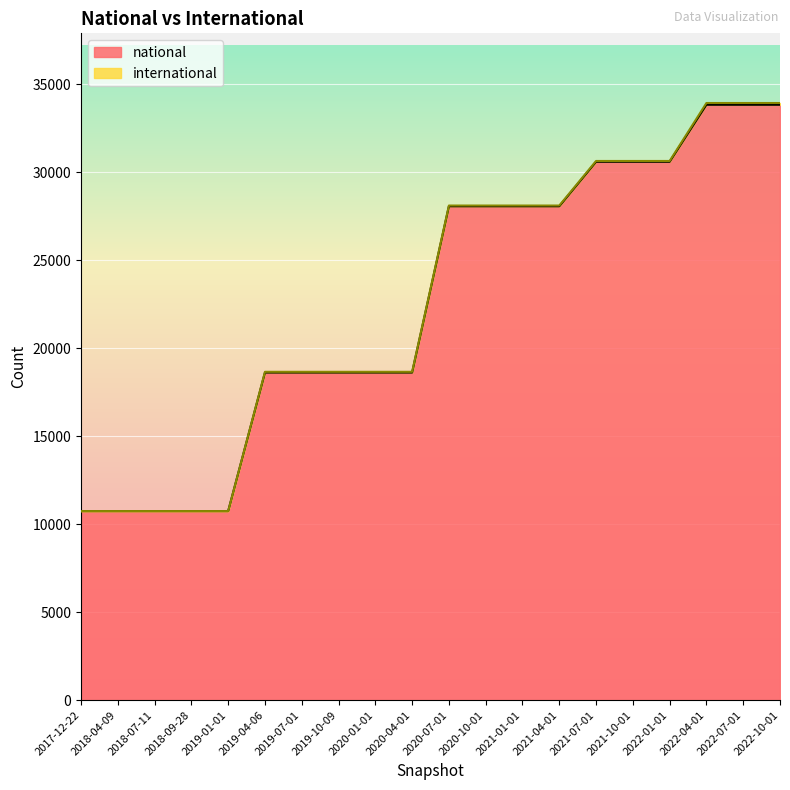

The chart shows a value of 46955 at 2022-04-01. True or false?

False